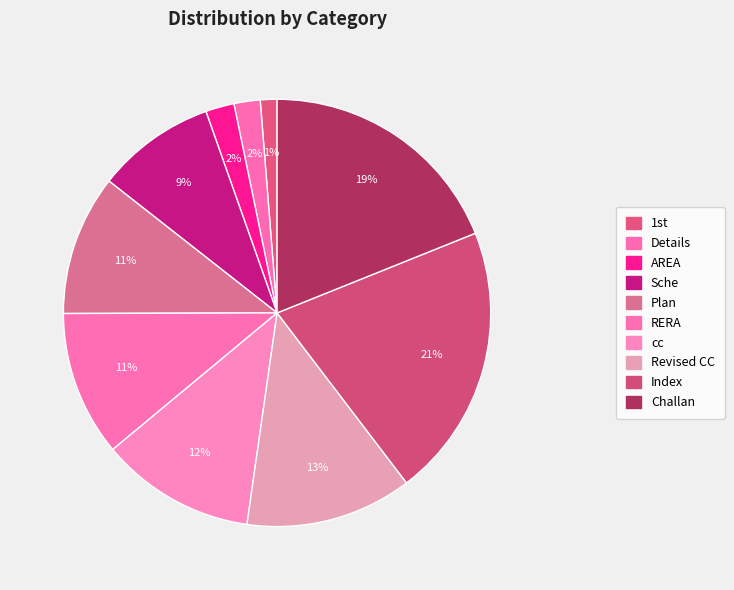

Is it true that Challan is 12% of the pie?

False